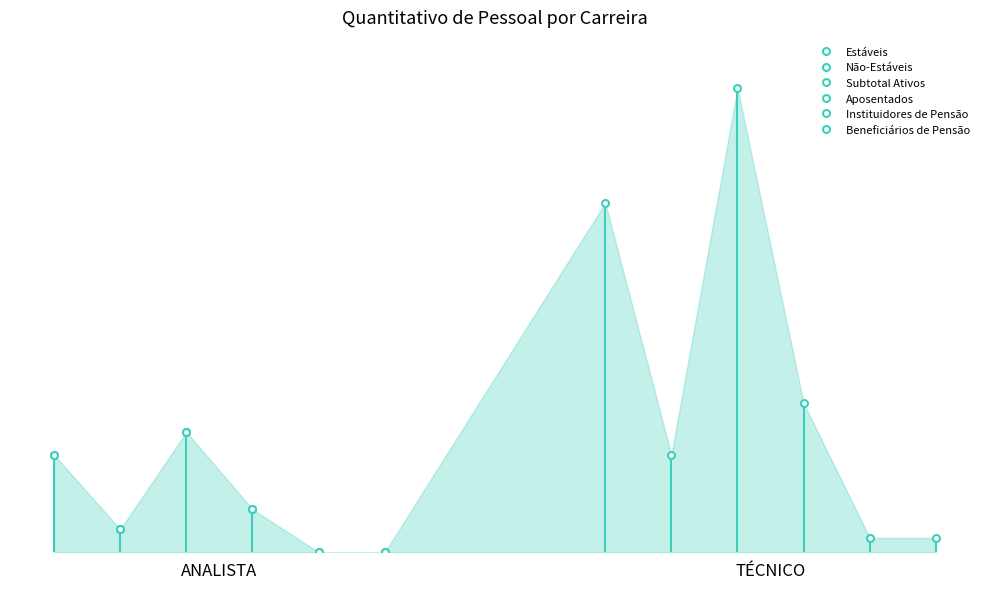

What is the average value of the Subtotal Ativos series?

10